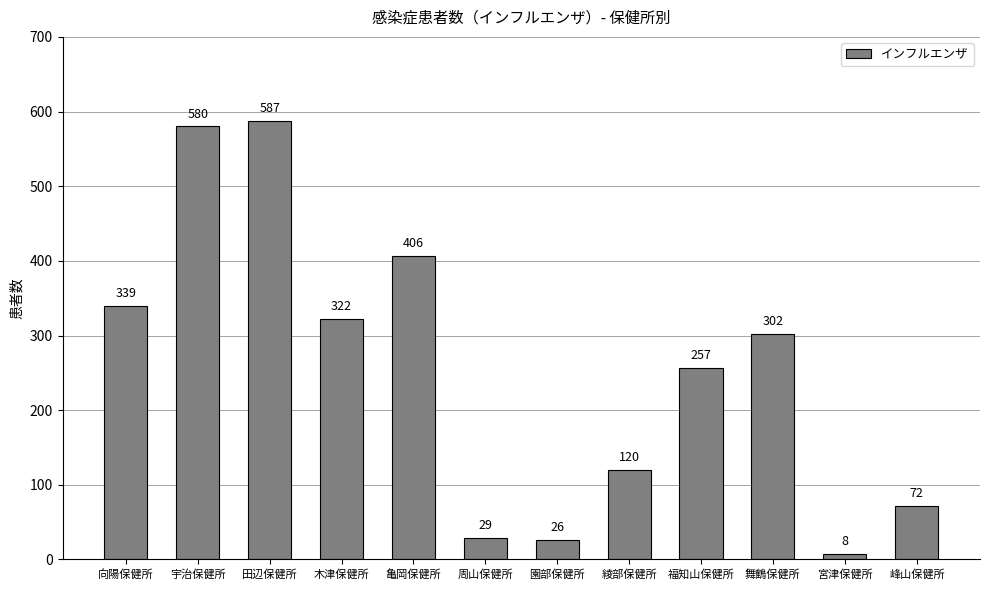

Is it true that the value at 向陽保健所 is 339?

True